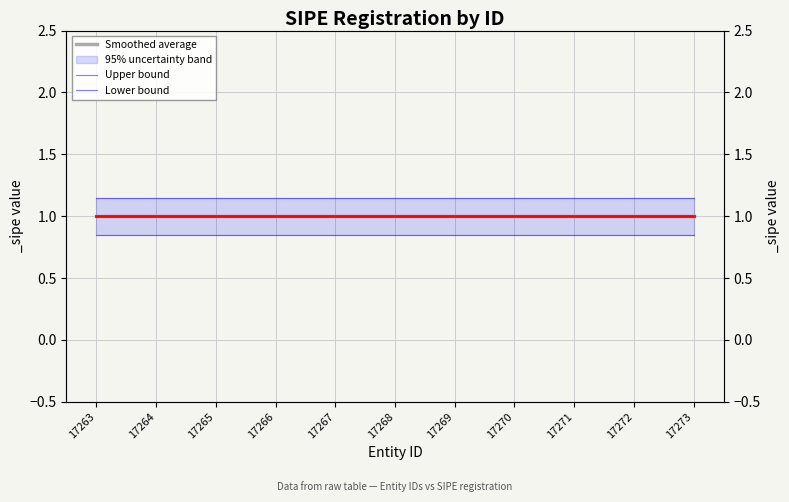

Does the chart have visible grid lines?

Yes